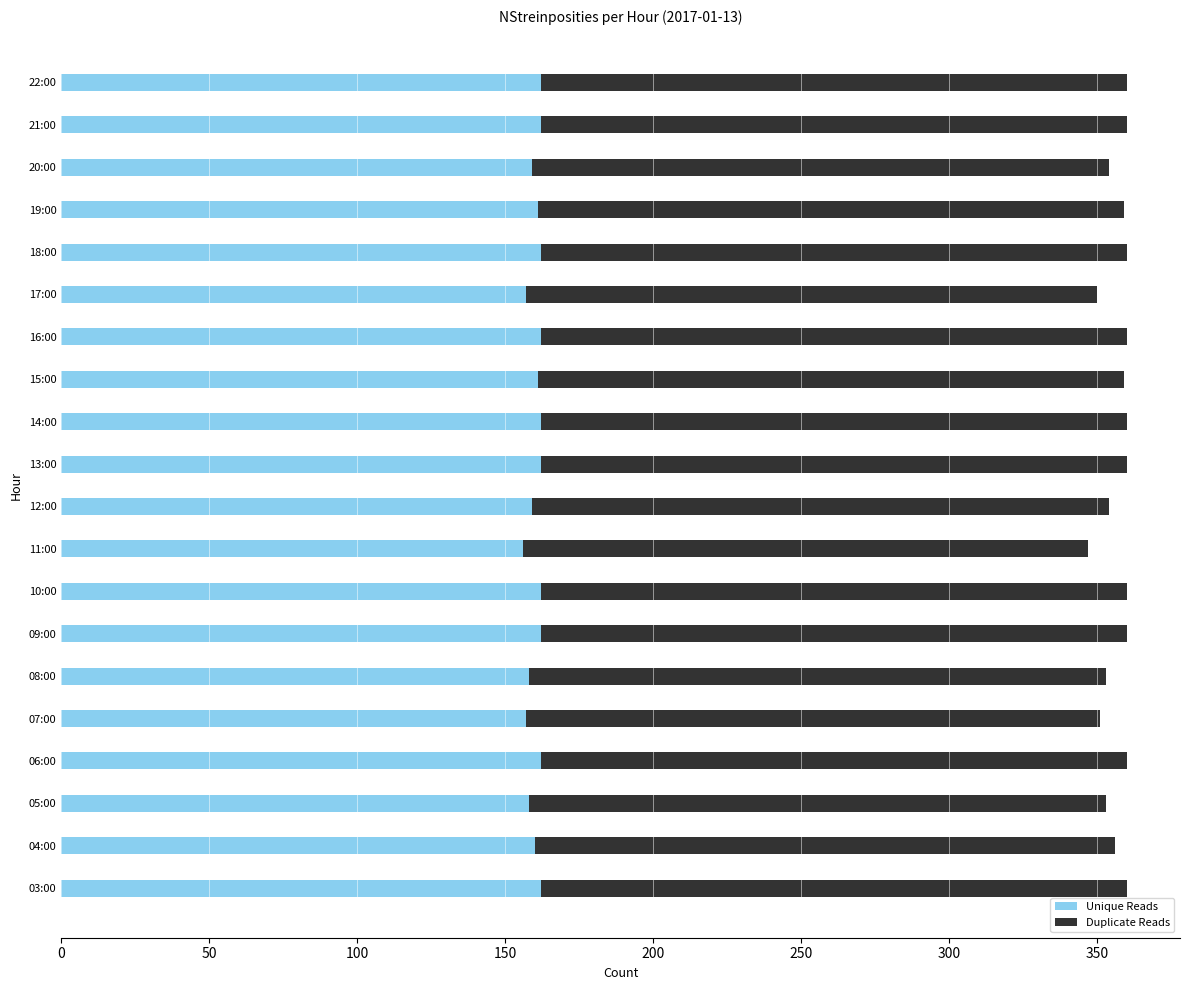

The Unique Reads series shows 162 at 06:00. True or false?

True